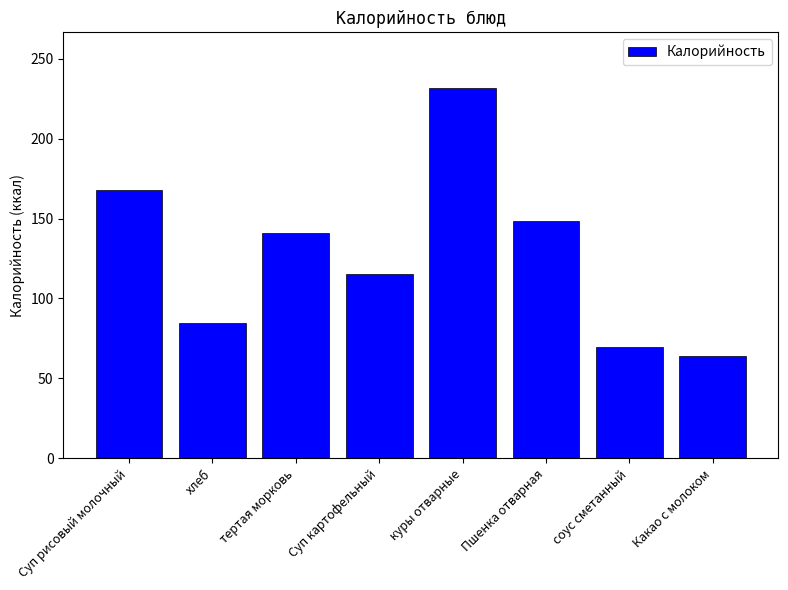

What is the maximum value shown in the chart?

231.7